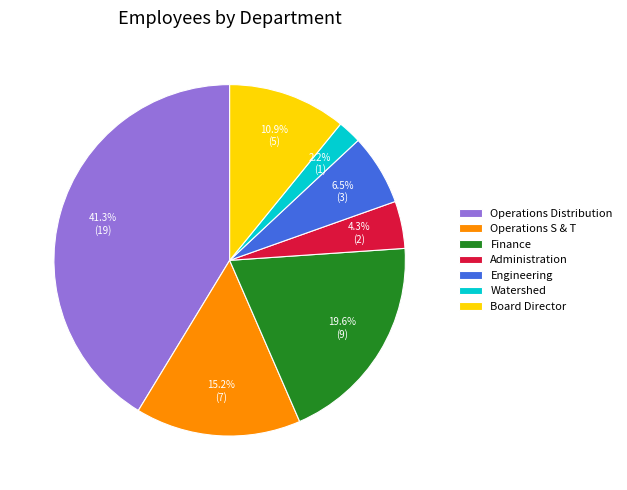

Which slice is the smallest?

Watershed